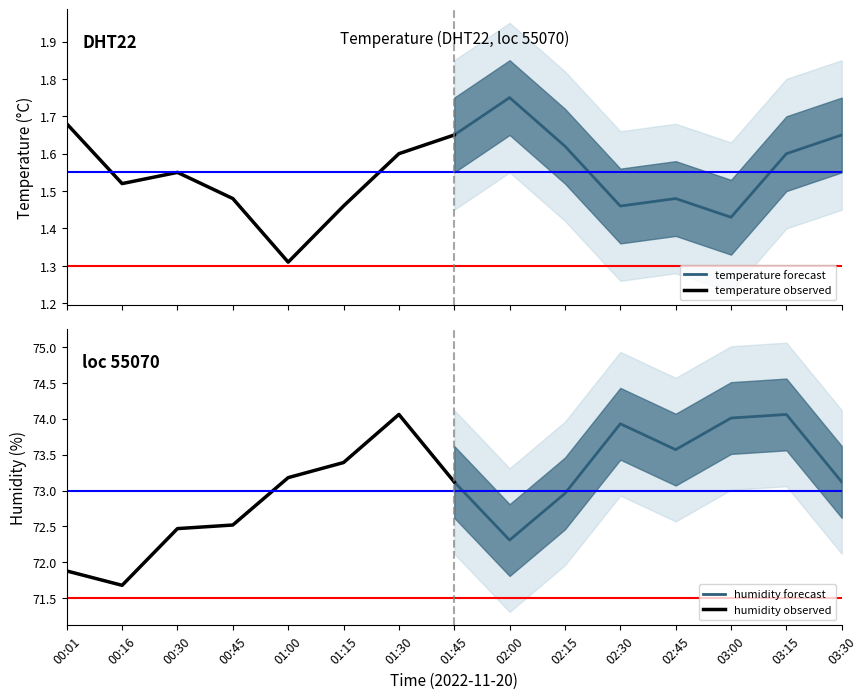

The humidity observed series shows 71.9 at 00:01. True or false?

True